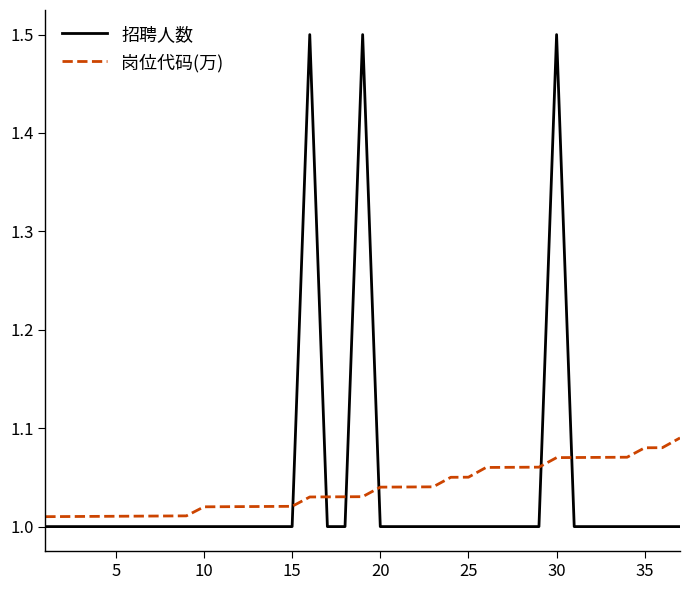

List the series in order of their peak value, lowest first.

岗位代码(万), 招聘人数